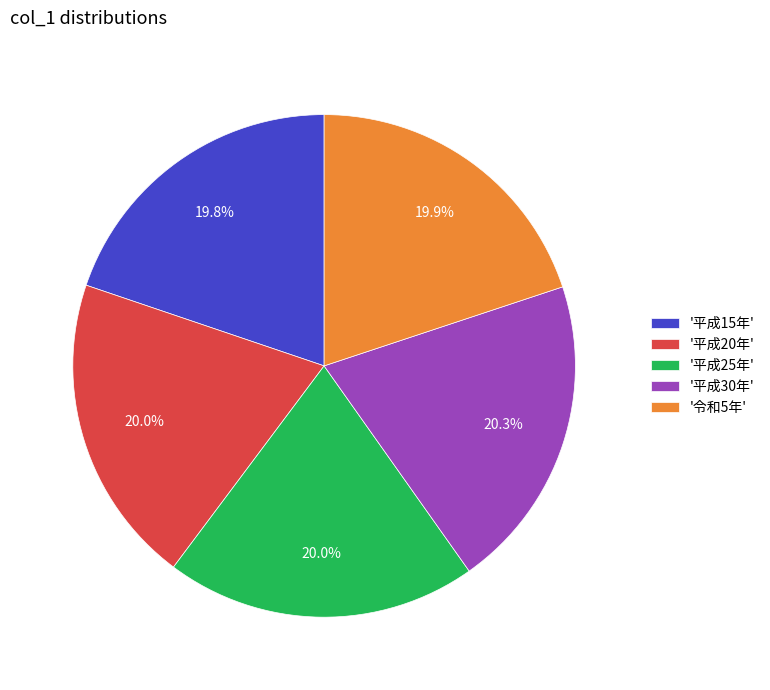

What is the ratio of the value at '平成30年' to the value at '令和5年'?

1.0